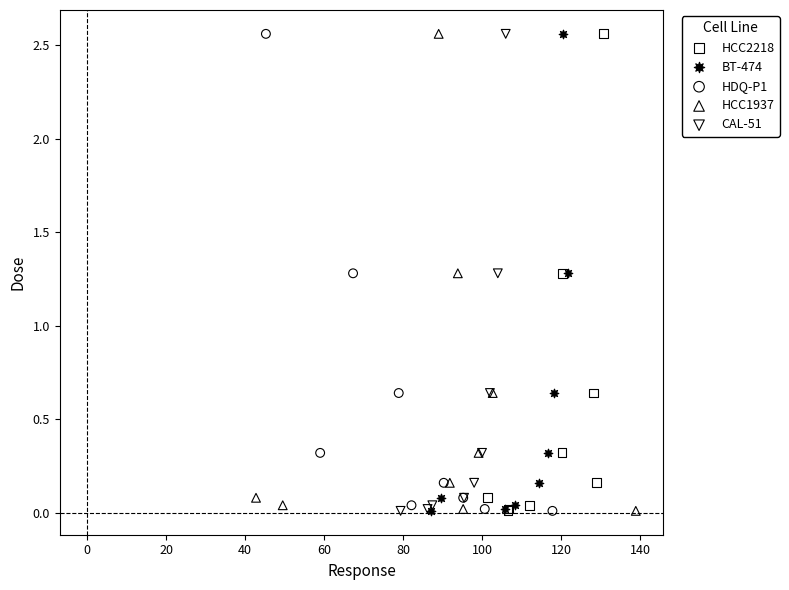

What are all the series names shown in the legend?

HCC2218, BT-474, HDQ-P1, HCC1937, CAL-51